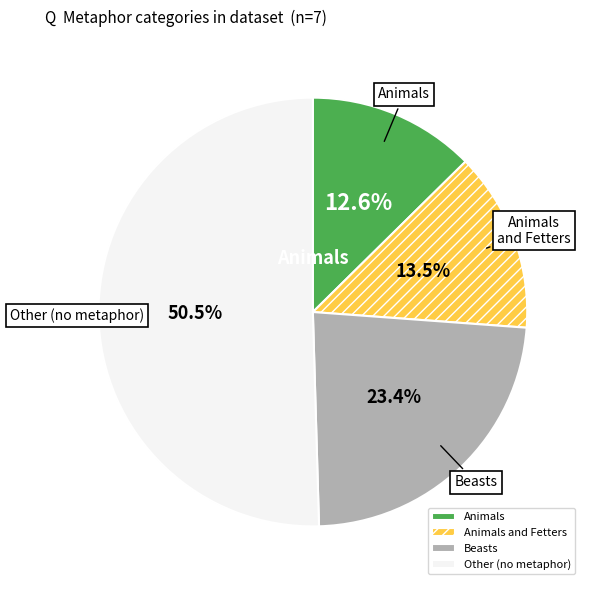

Which category accounts for the majority?

Other (no metaphor)